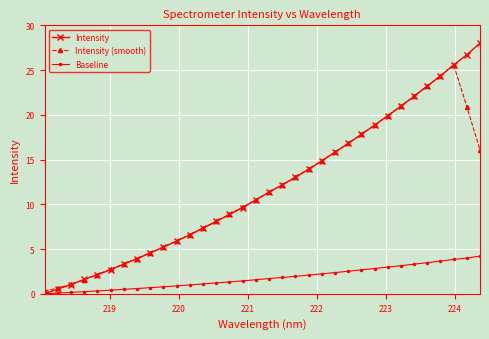

True or false: Intensity (smooth) has more than 0 points higher than both neighbors.

True